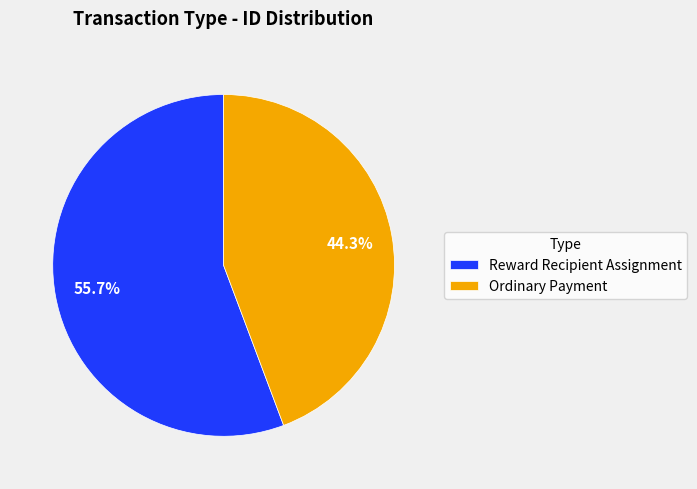

To the nearest percent, what is the combined percentage of Ordinary Payment and Reward Recipient Assignment?

100%